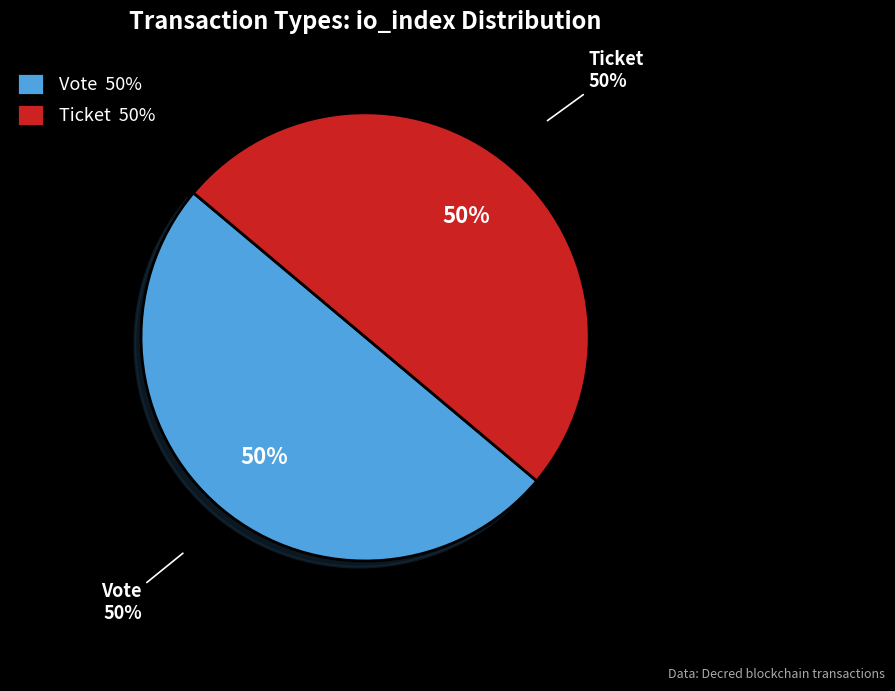

What is the total percentage of Vote and Ticket?

100.0%